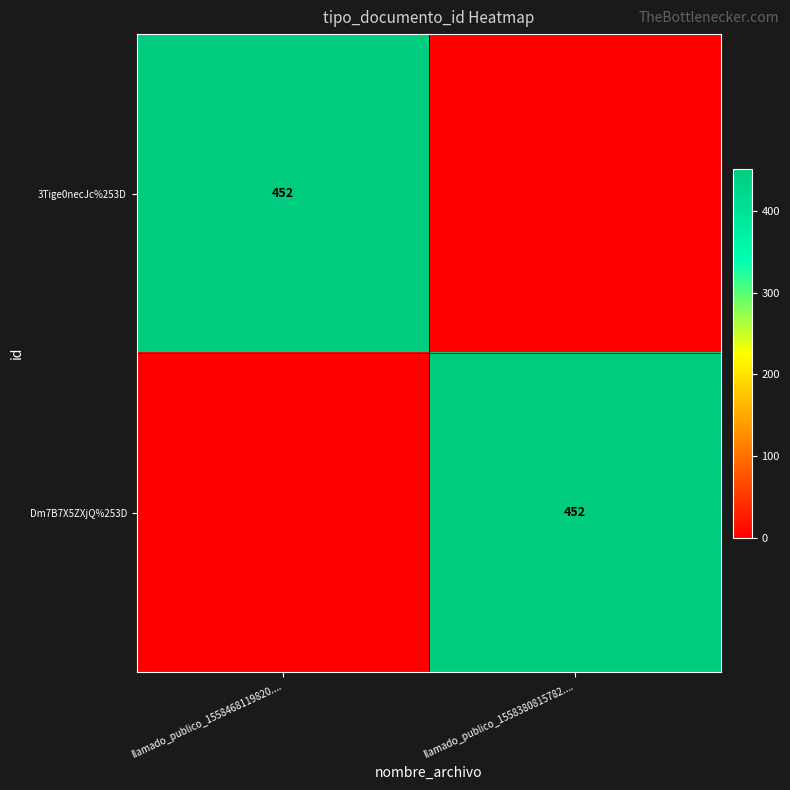

What is the total value across all series at llamado_publico_1558380815782....?

452